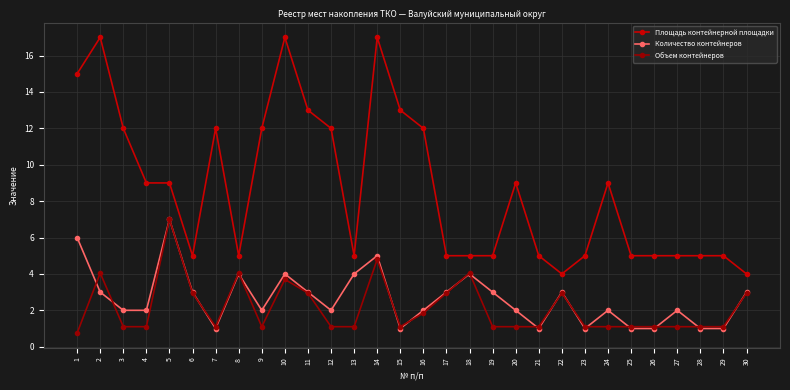

The value of Объем контейнеров at 7 is 1.7. True or false?

False